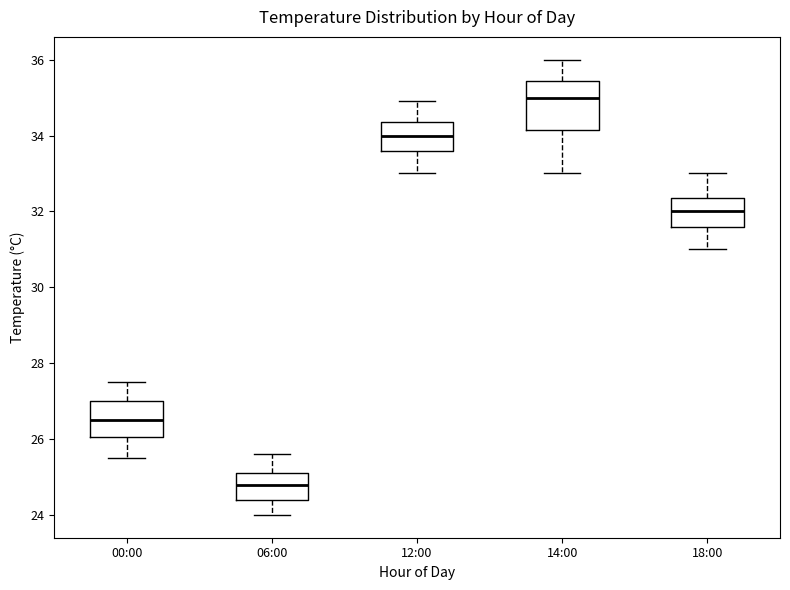

Reading left to right, transcribe this box plot: for each box, give where its median line is, the range the box spans, and where its two whiskers end, as read against the y-axis. The values are not printed on the chart, so give them approximately, as read against the axis.

00:00: median 26.6, box 26.0 to 27.0, whiskers 25.6 to 27.6
06:00: median 24.8, box 24.4 to 25.2, whiskers 24.0 to 25.6
12:00: median 34.0, box 33.6 to 34.4, whiskers 33.0 to 35.0
14:00: median 35.0, box 34.2 to 35.4, whiskers 33.0 to 36.0
18:00: median 32.0, box 31.6 to 32.4, whiskers 31.0 to 33.0